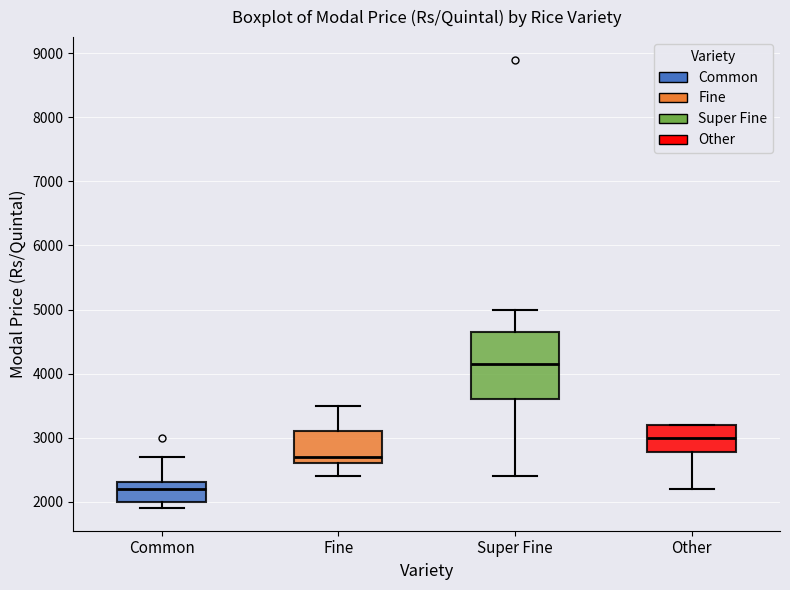

Which box has the highest median line?

Super Fine